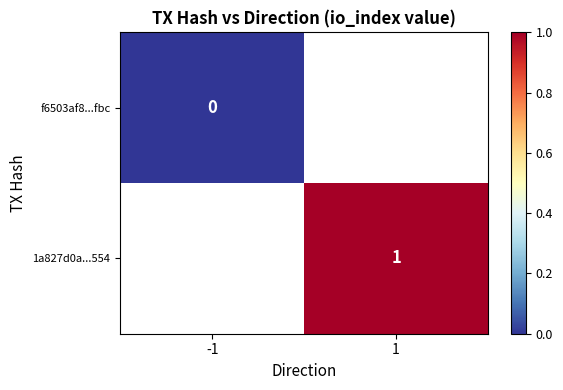

Between -1 and 1, which is larger?

1